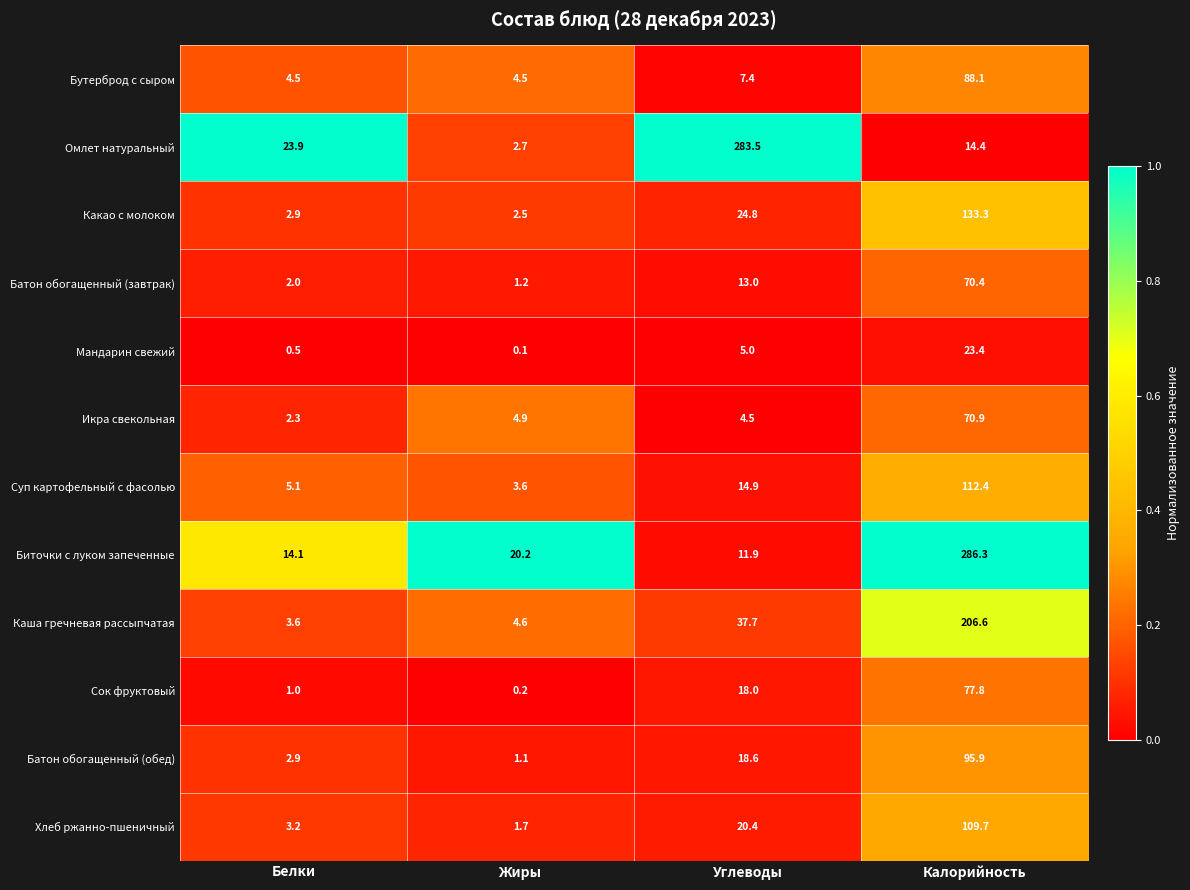

Which series has the largest range (max minus min)?

Омлет натуральный